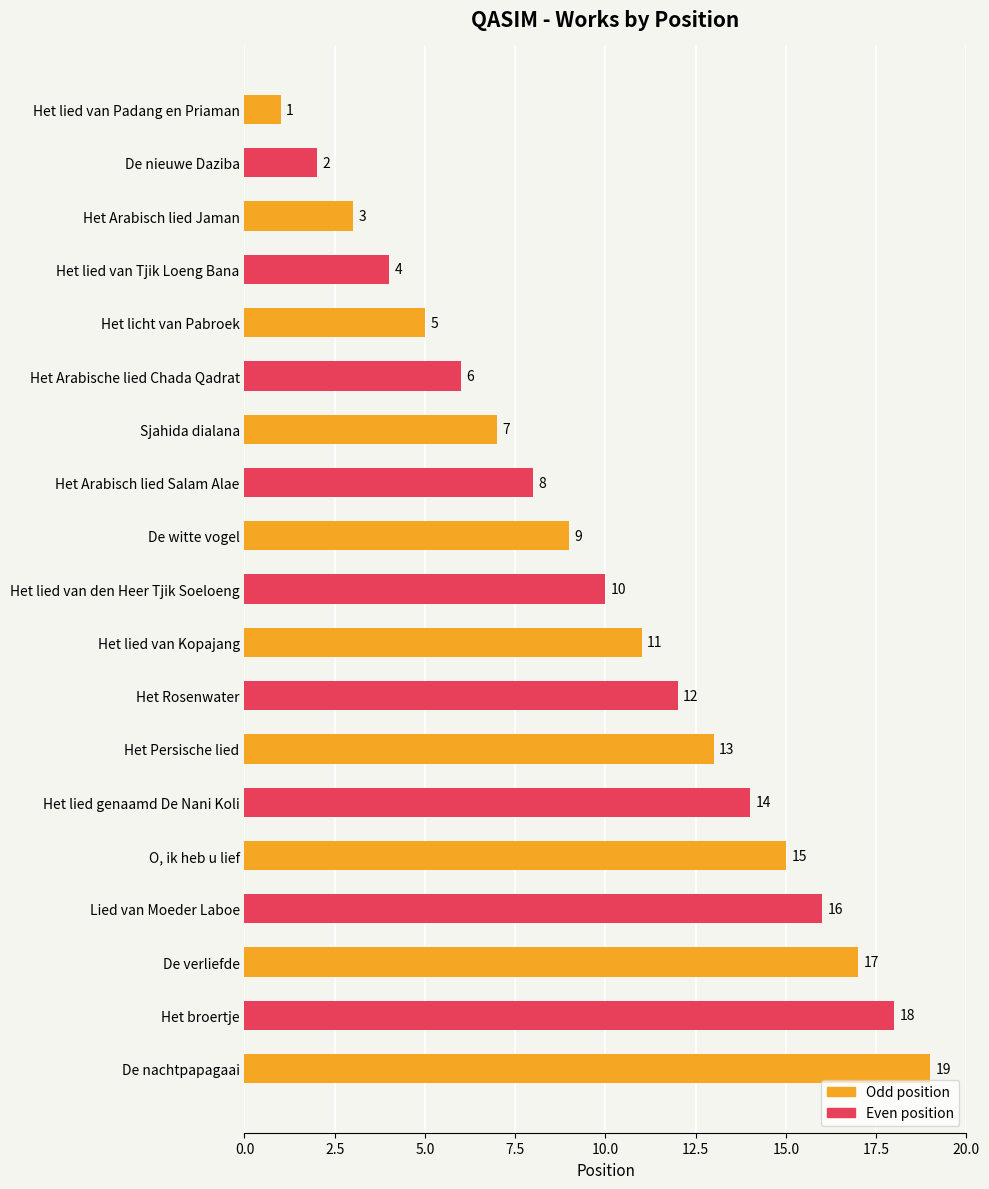

Which category has the lowest value across all series?

Het lied van Padang en Priaman